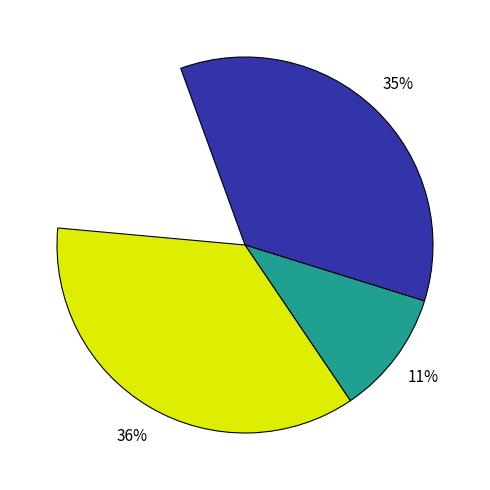

Does any single category account for the majority?

No